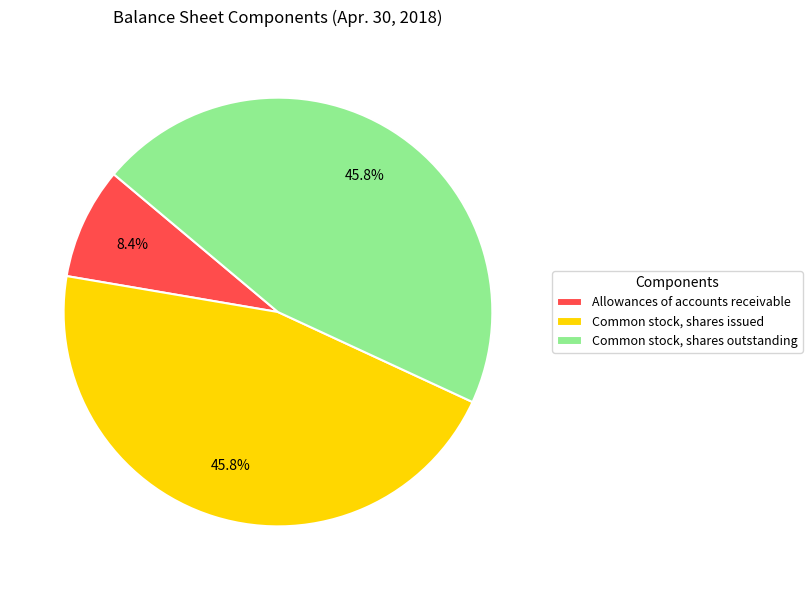

Count the number of slices in the pie.

3